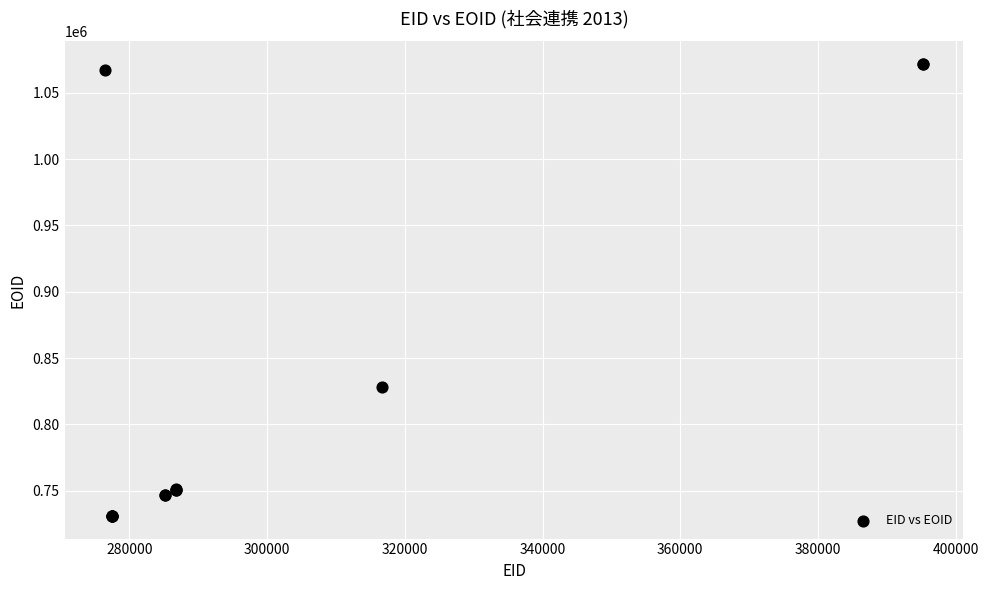

What Y value in the scatter plot is closest to 901374?

828257